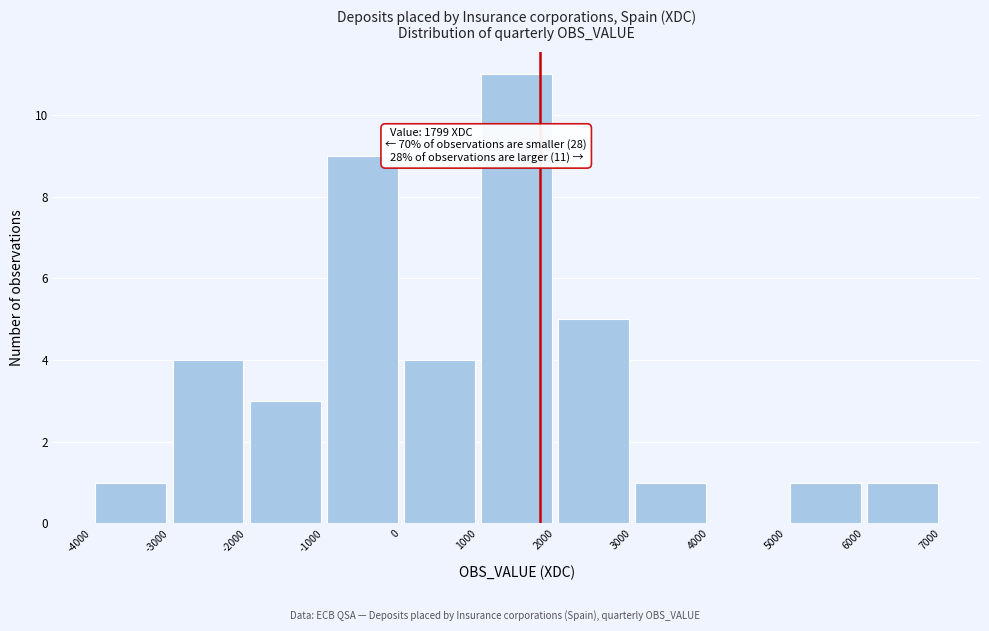

Which range on the x-axis has the tallest bar?

1000 to 2000